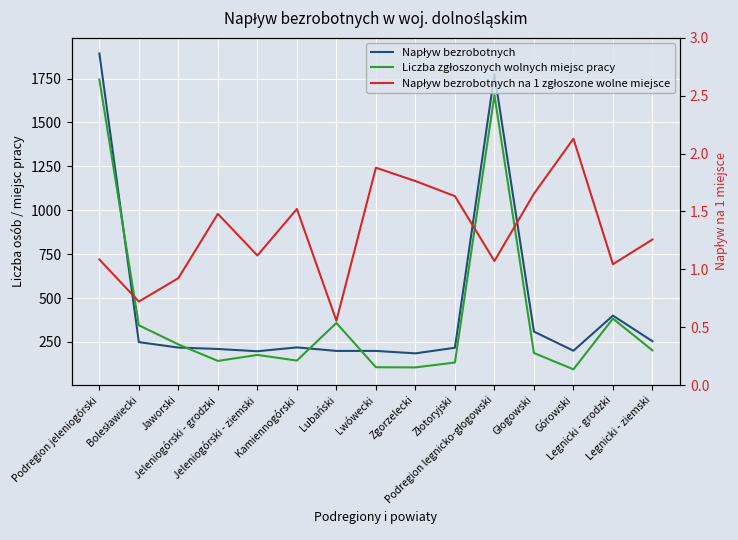

True or false: Napływ bezrobotnych na 1 zgłoszone wolne miejsce has more than 2 points higher than both neighbors.

True